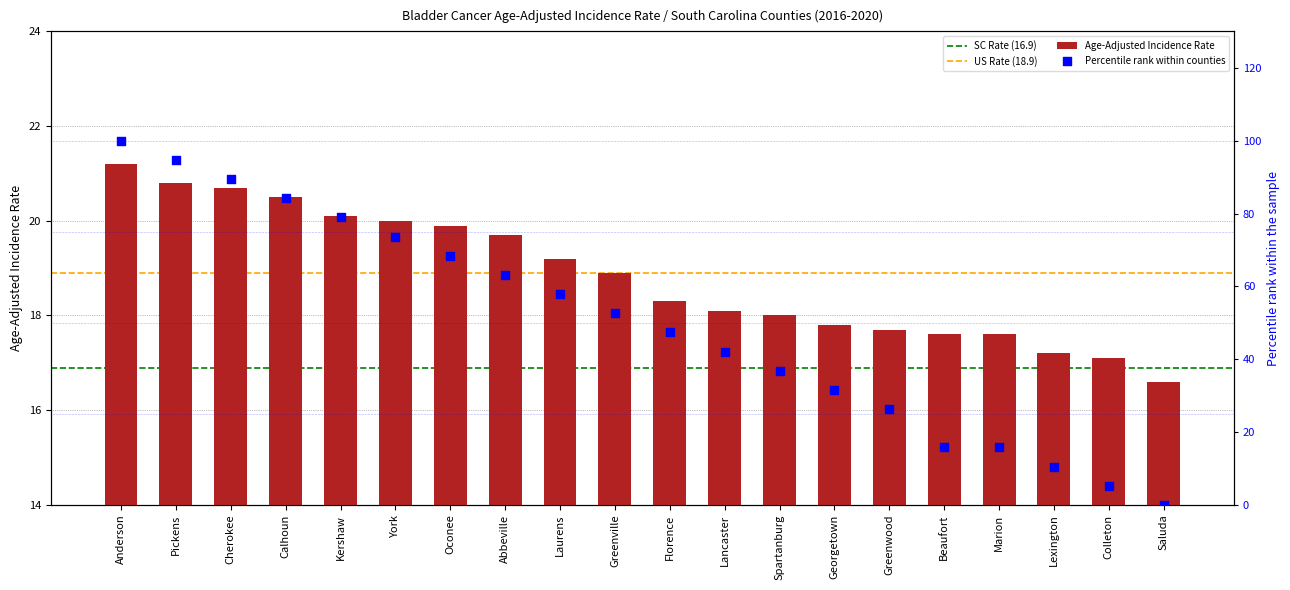

Approximately how many times larger is the value at Saluda compared to Marion?

0.9